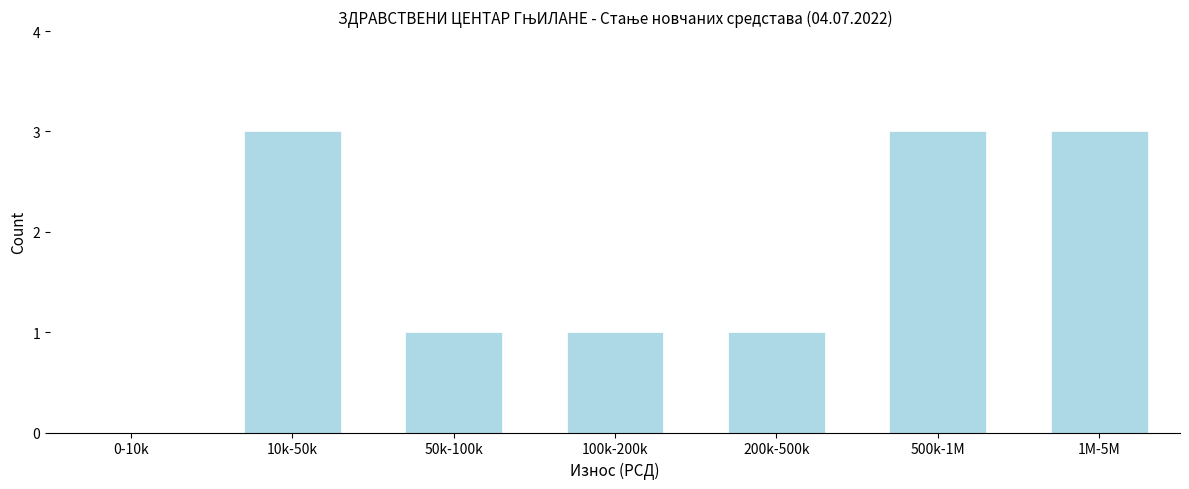

Reading right to left, list all the values displayed in this chart.

1M-5M=3	500k-1M=3	200k-500k=1	100k-200k=1	50k-100k=1	10k-50k=3	0-10k=0